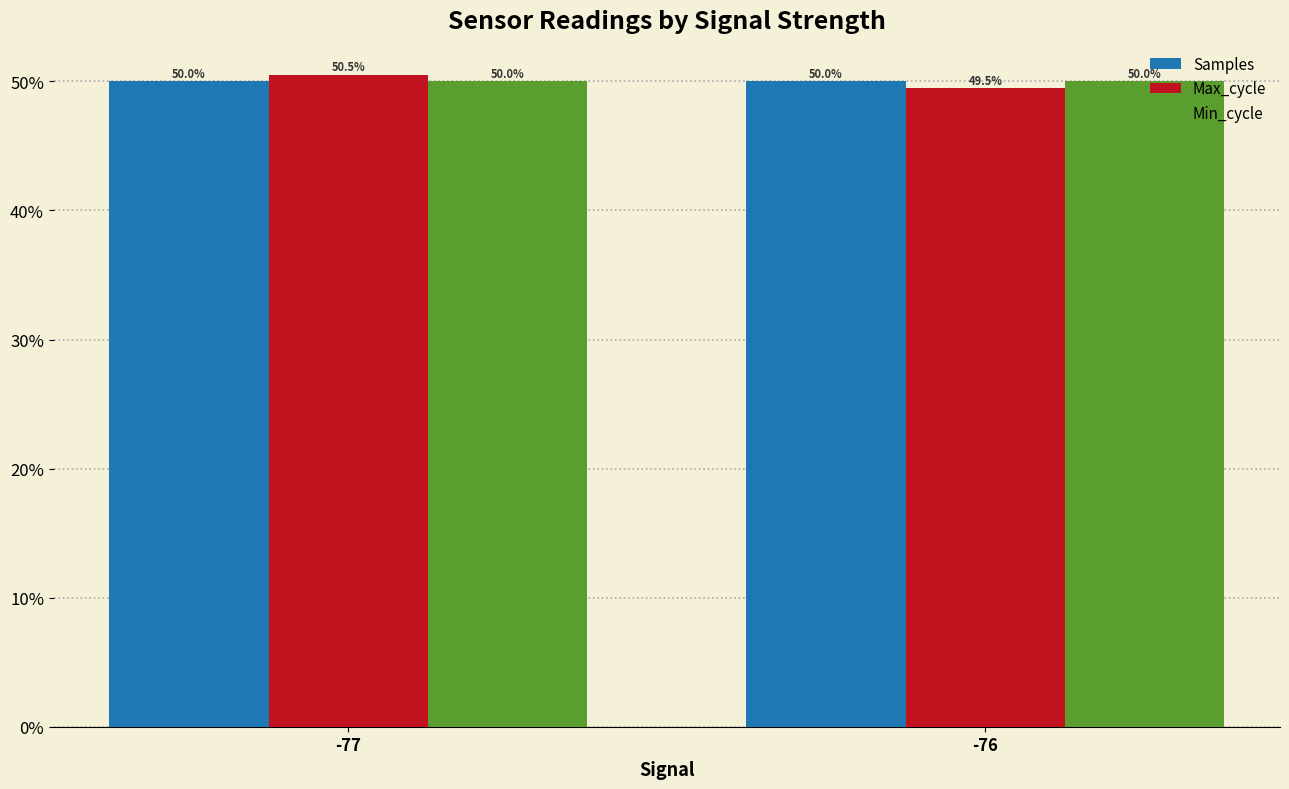

At which label does Max_cycle first exceed 50?

-77